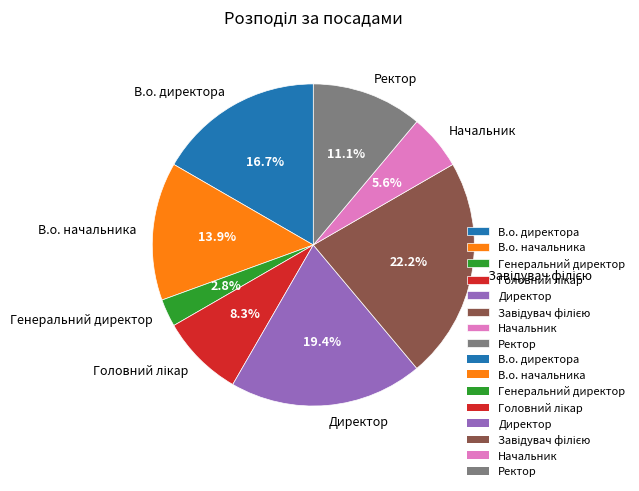

Which has a higher value, В.о. директора or Генеральний директор?

В.о. директора